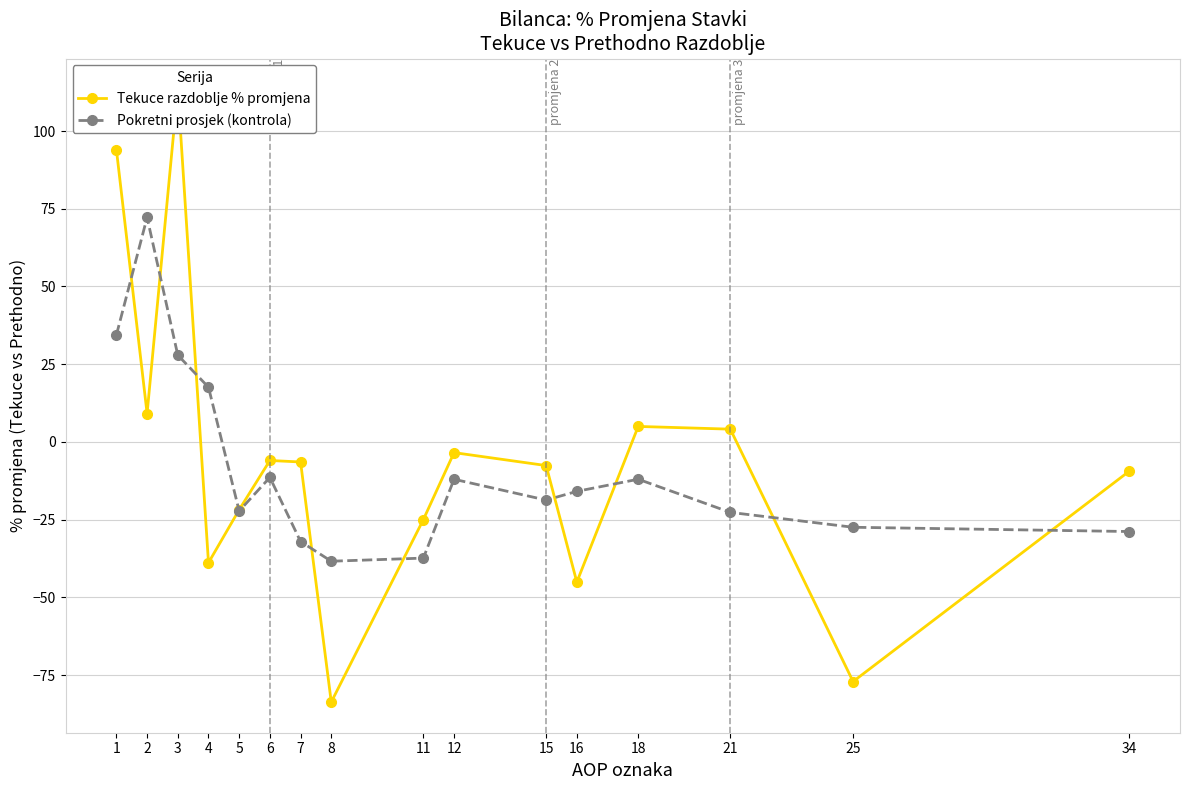

What is the value of the Tekuce razdoblje % promjena point at the 5th from the left?

-21.8